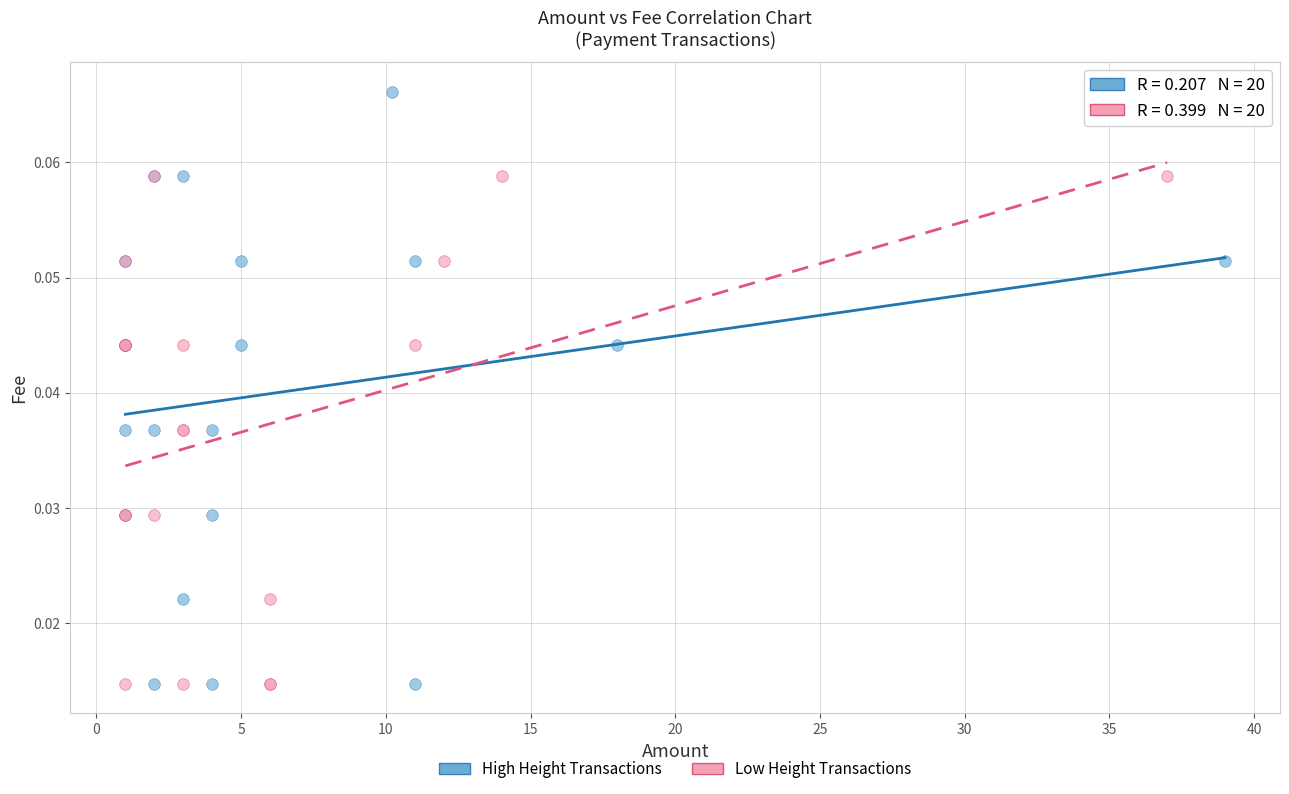

Which series reaches the maximum Y coordinate?

High Height Transactions